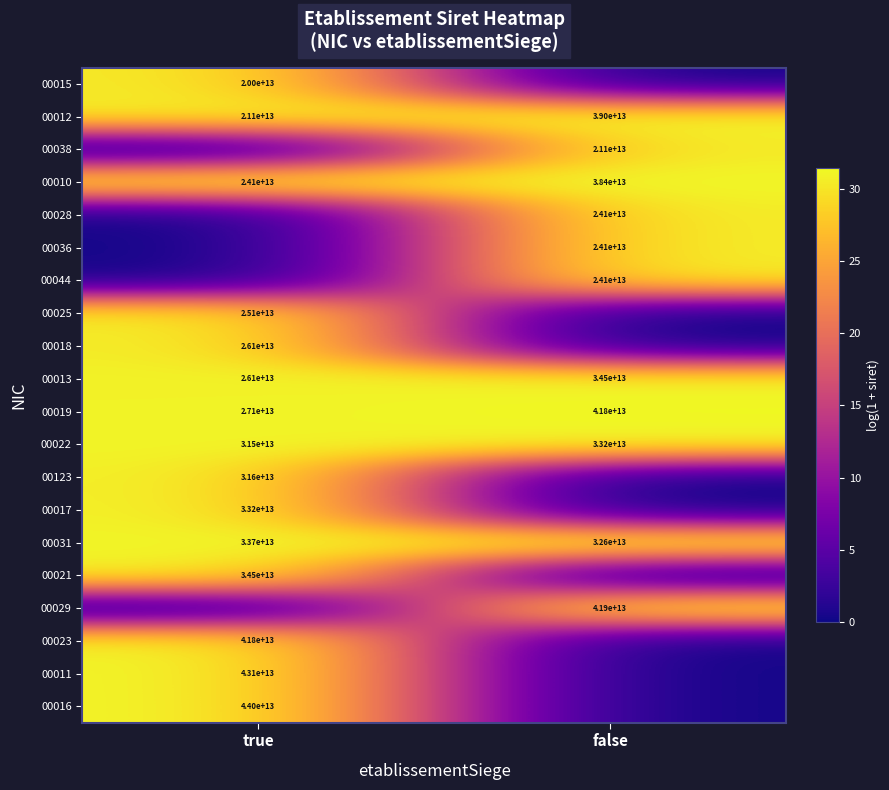

List the labels in order of 00022 value, smallest first.

true, false